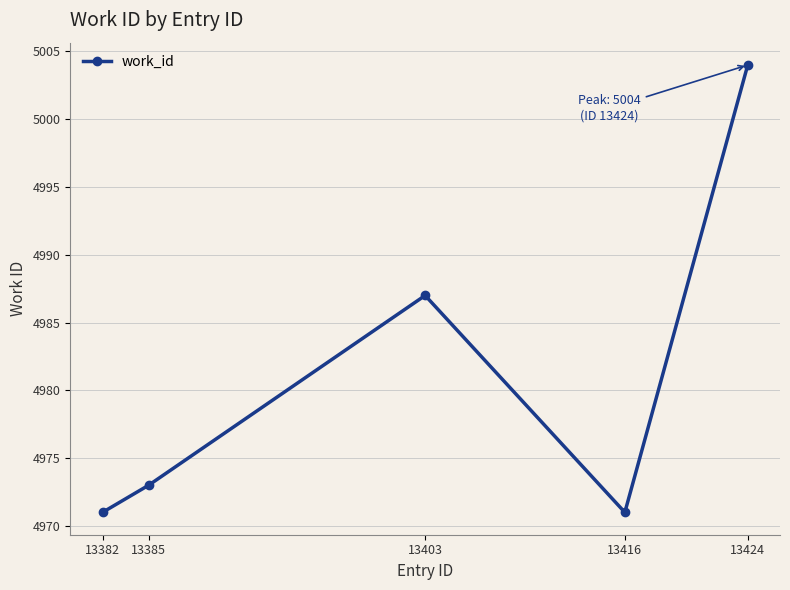

Between 13403 and 13416, which is larger?

13403